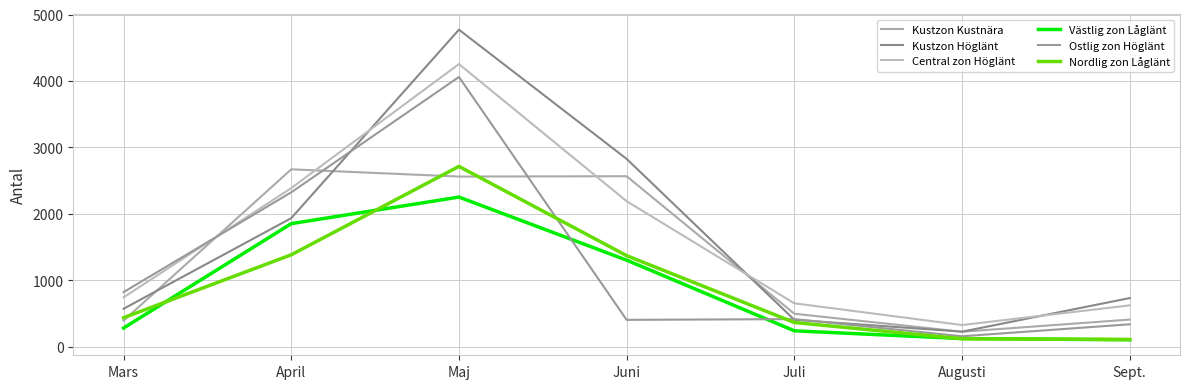

Between Augusti and Sept., which series saw the biggest shift?

Kustzon Höglänt